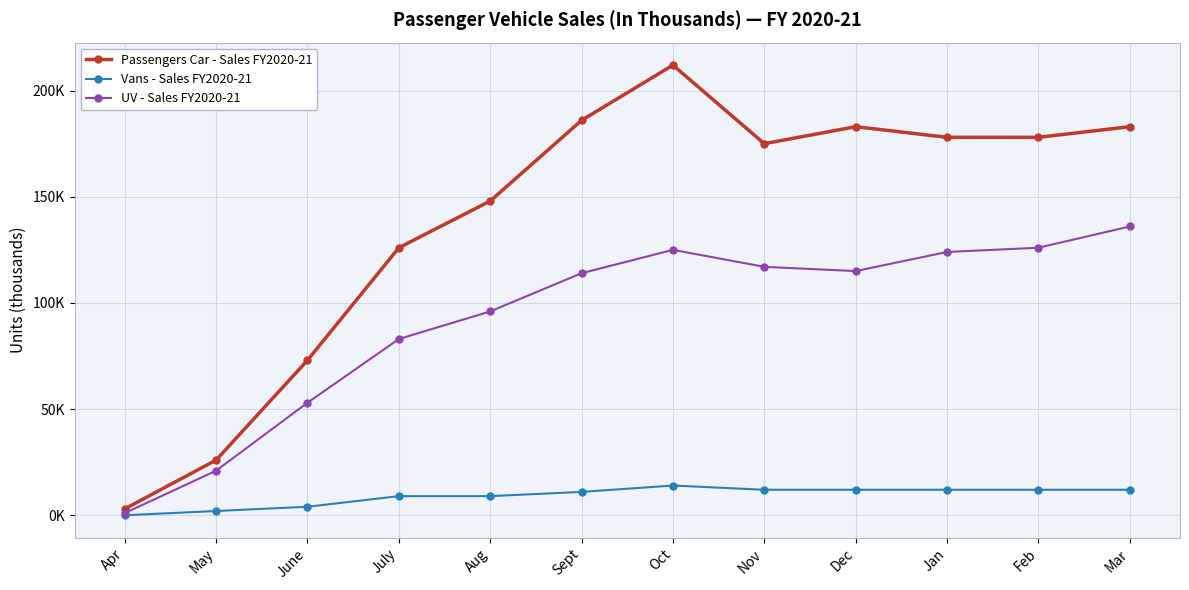

Which has a higher value, Nov or Mar?

Mar